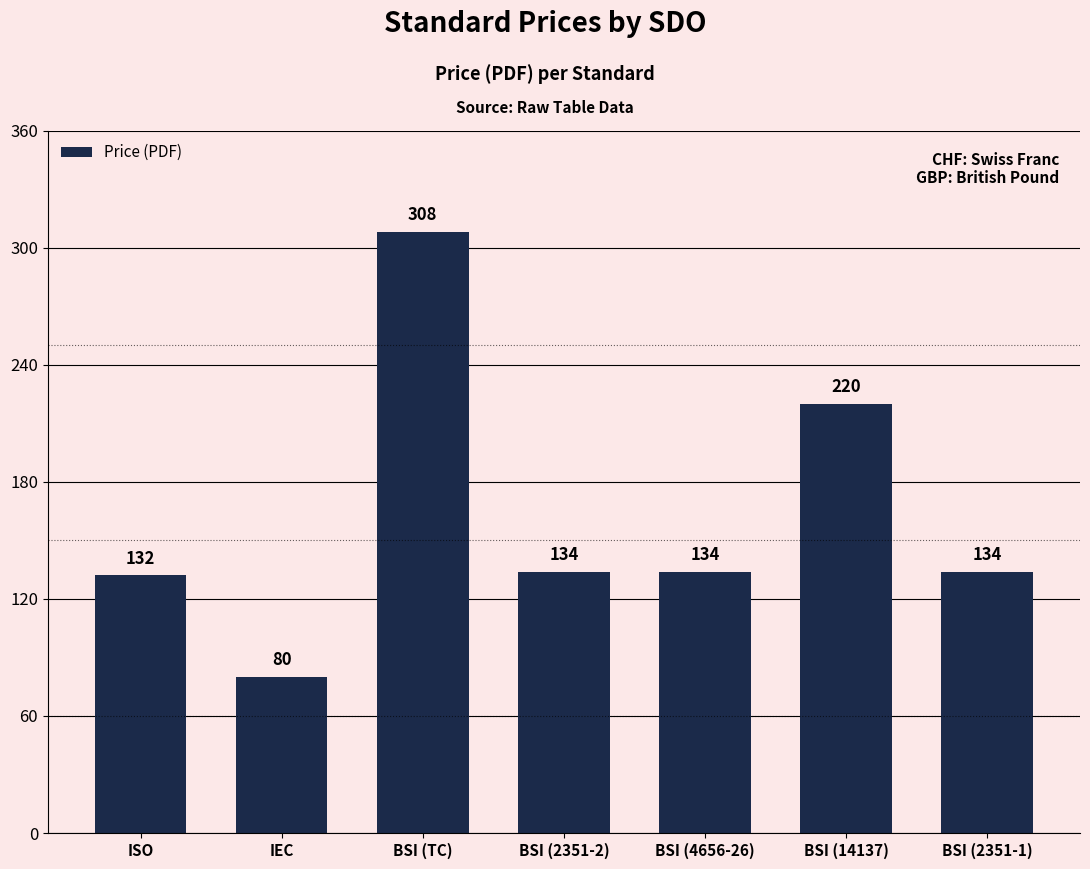

What is the sum of all values?

1142